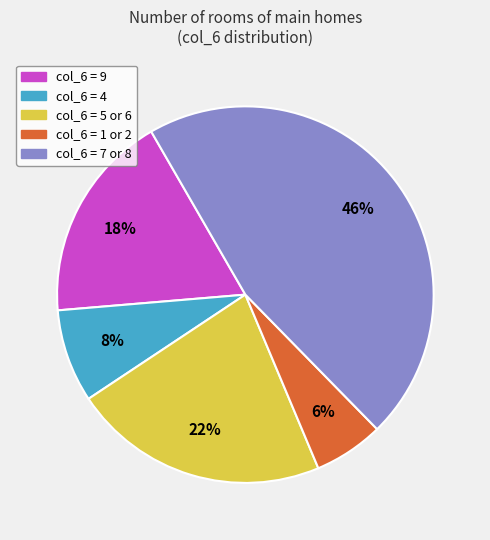

To the nearest percent, what is the average slice percentage?

20%